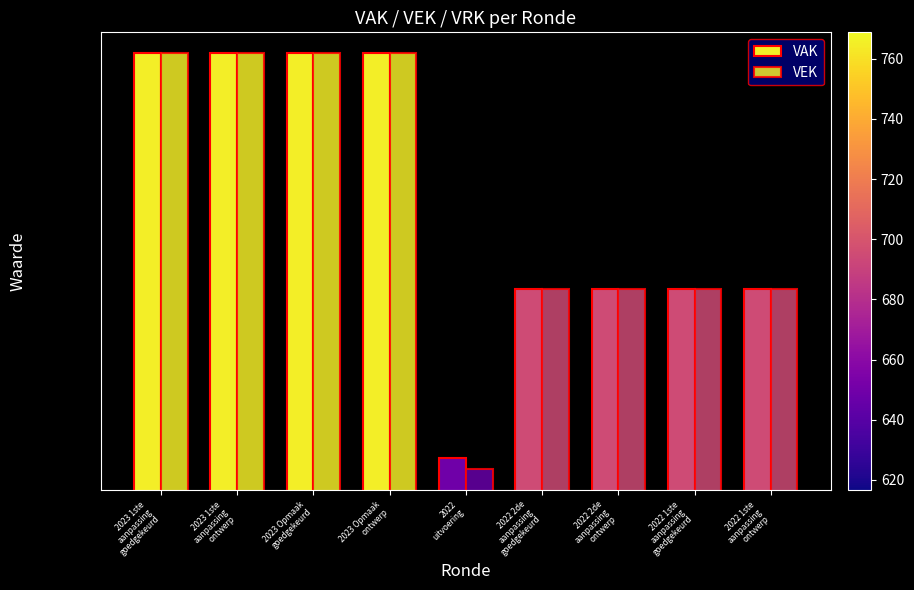

What position from the right is 2023 Opmaak
goedgekeurd?

7